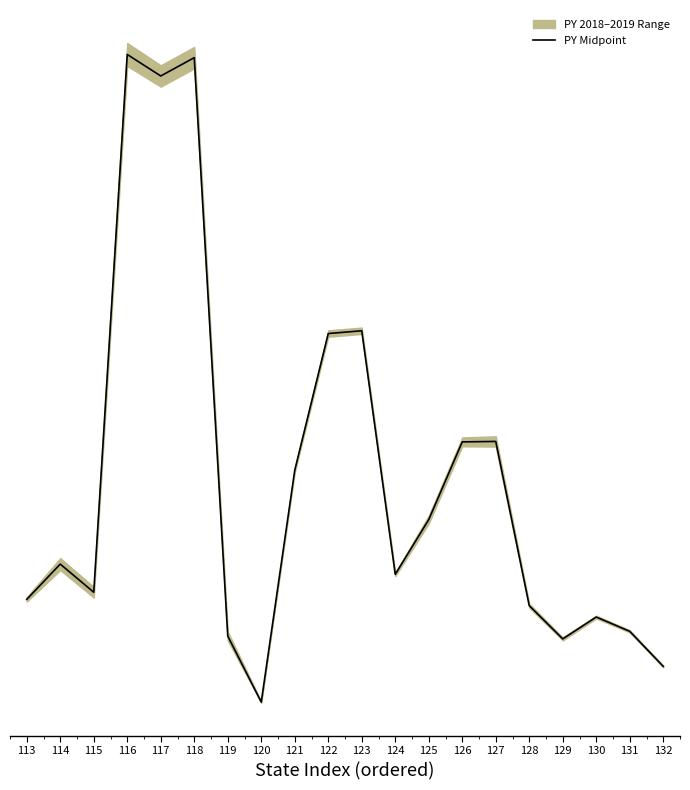

What is the value of the 8th point from the left?

3791116.8